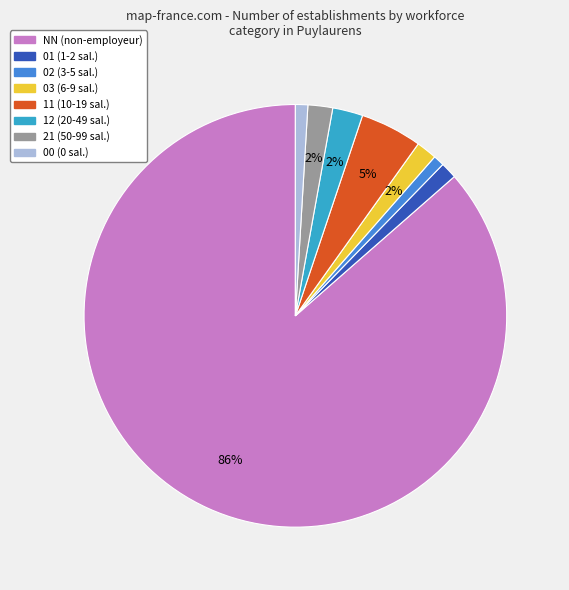

Between 11 and 12, which is larger?

11